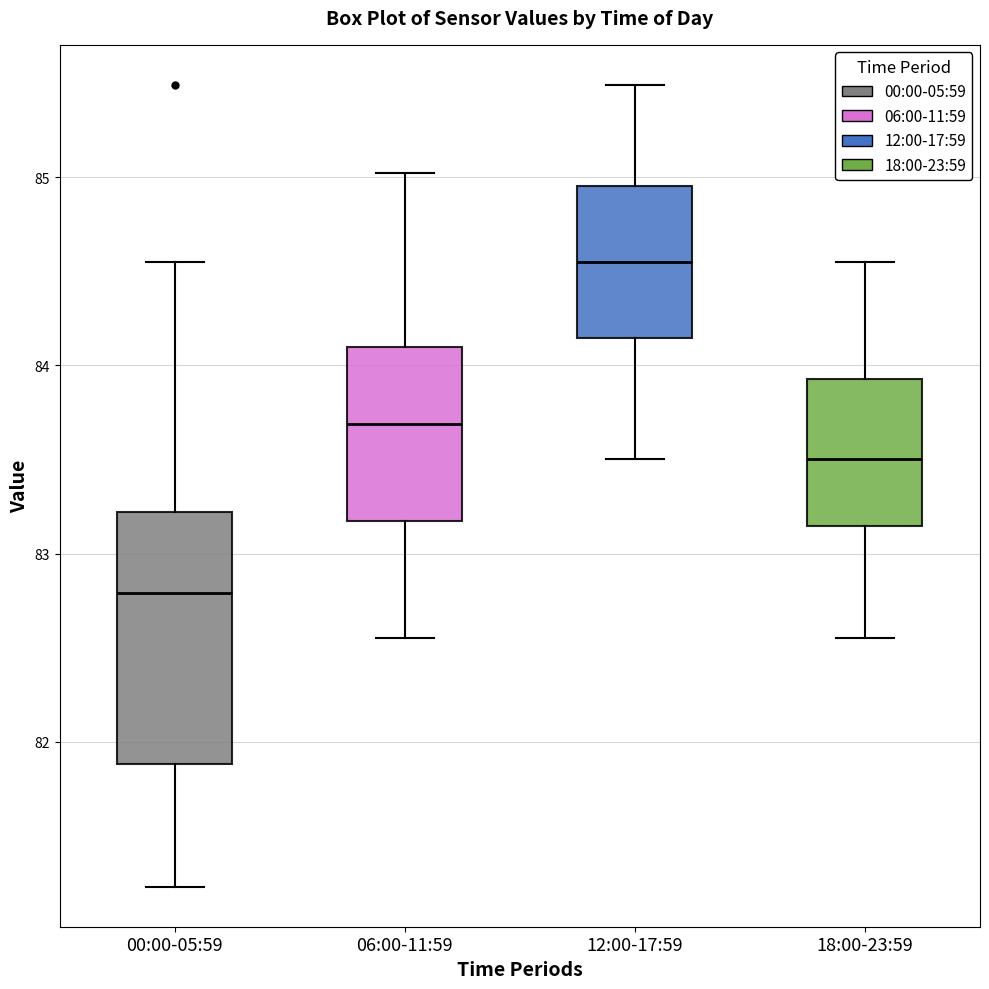

Reading left to right, transcribe this box plot: for each box, give where its median line is, the range the box spans, and where its two whiskers end, as read against the y-axis. The values are not printed on the chart, so give them approximately, as read against the axis.

00:00-05:59: median 82.8, box 81.9 to 83.2, whiskers 81.2 to 84.6
06:00-11:59: median 83.7, box 83.2 to 84.1, whiskers 82.6 to 85.0
12:00-17:59: median 84.6, box 84.1 to 85.0, whiskers 83.5 to 85.5
18:00-23:59: median 83.5, box 83.1 to 83.9, whiskers 82.6 to 84.6